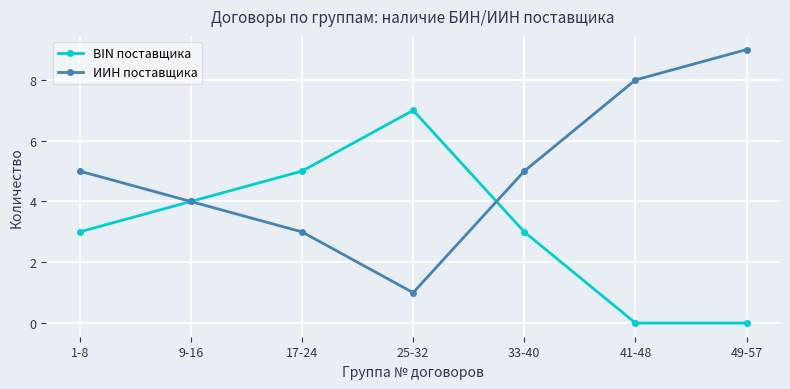

What is the label of the 4th point from the left?

25-32